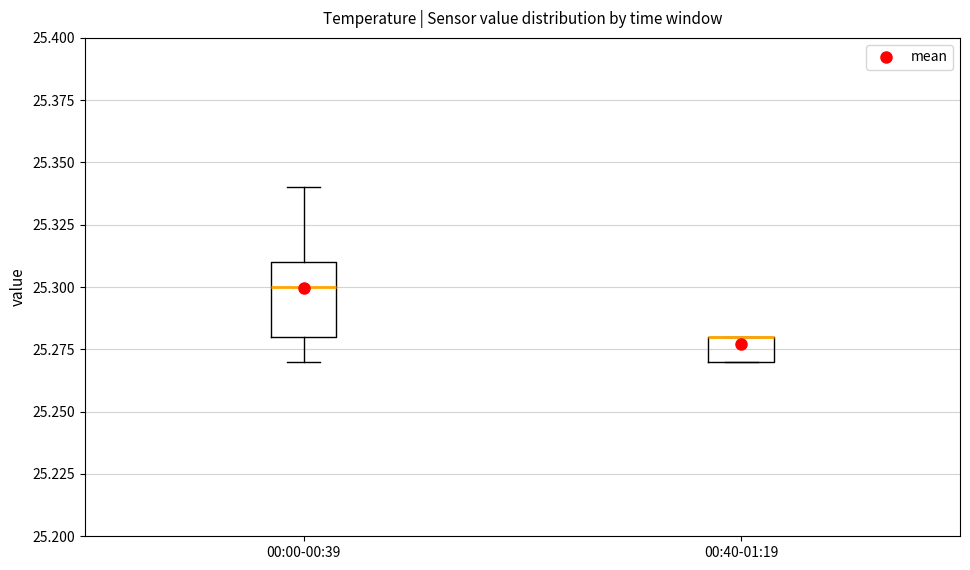

Reading left to right, transcribe this box plot: for each box, give where its median line is, the range the box spans, and where its two whiskers end, as read against the y-axis. The values are not printed on the chart, so give them approximately, as read against the axis.

00:00-00:39: median 25.30, box 25.28 to 25.31, whiskers 25.27 to 25.34
00:40-01:19: median 25.28 (drawn on the box's upper edge), box 25.27 to 25.28, whiskers 25.27 to 25.28